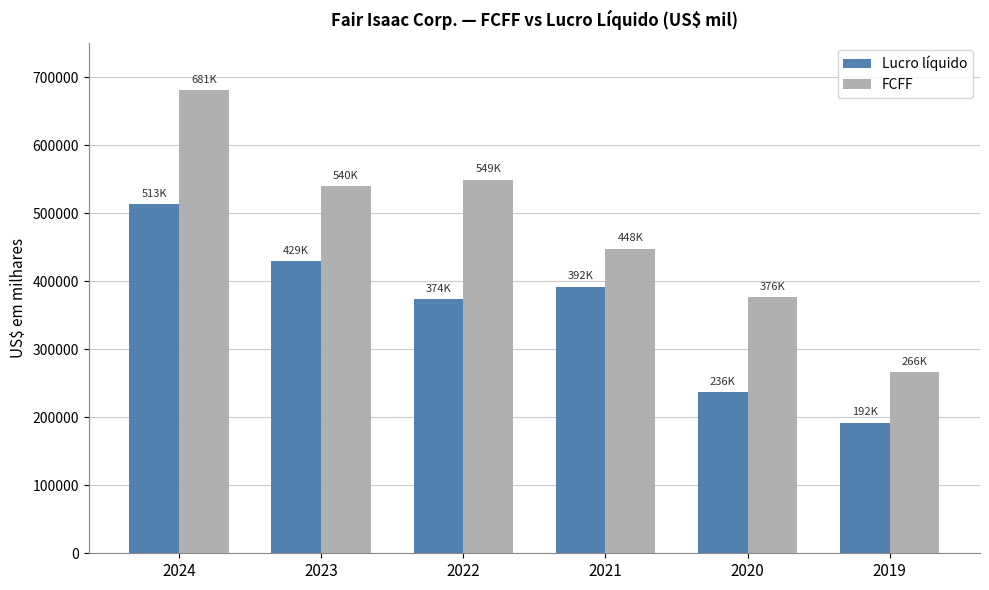

Which category has the lowest value in the Lucro líquido series?

2019